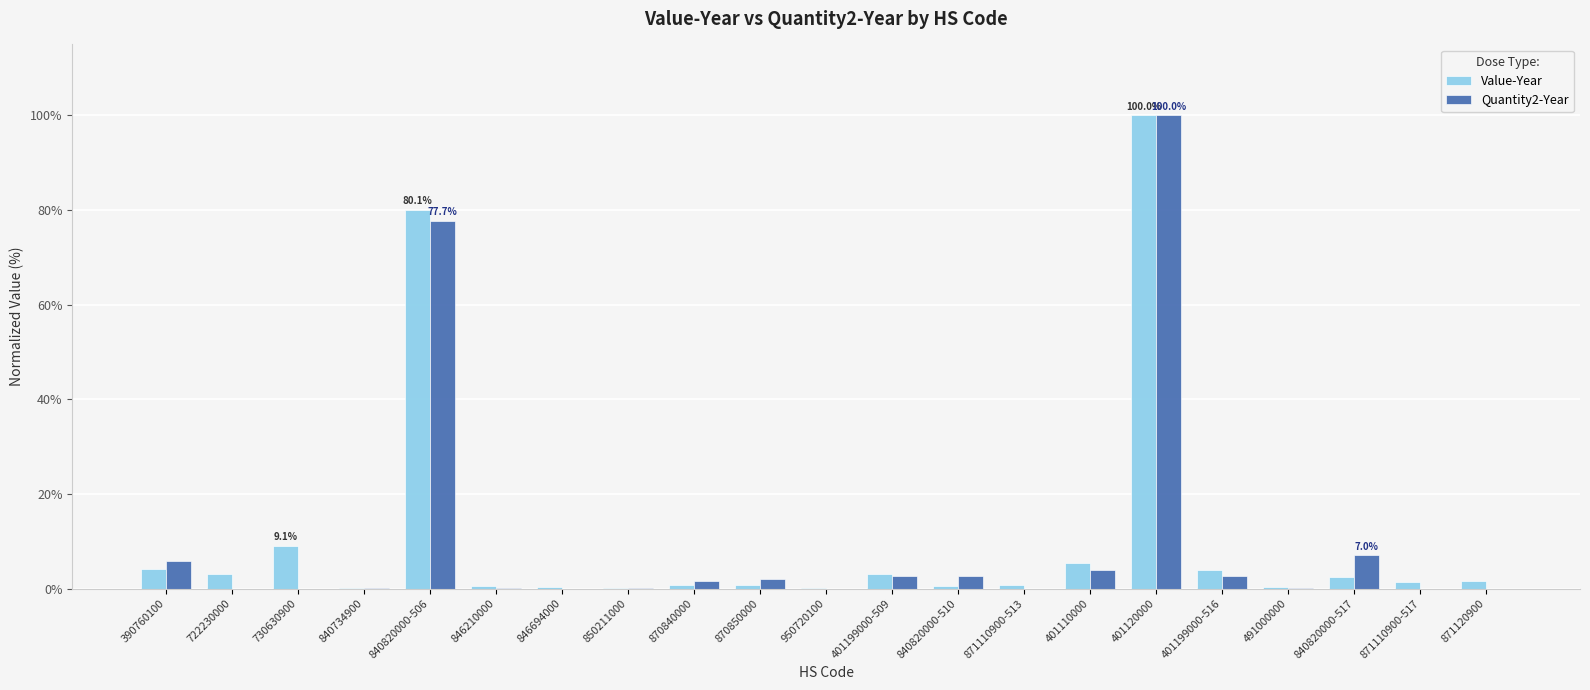

The value of Quantity2-Year at 870850000 is 2.0. True or false?

True